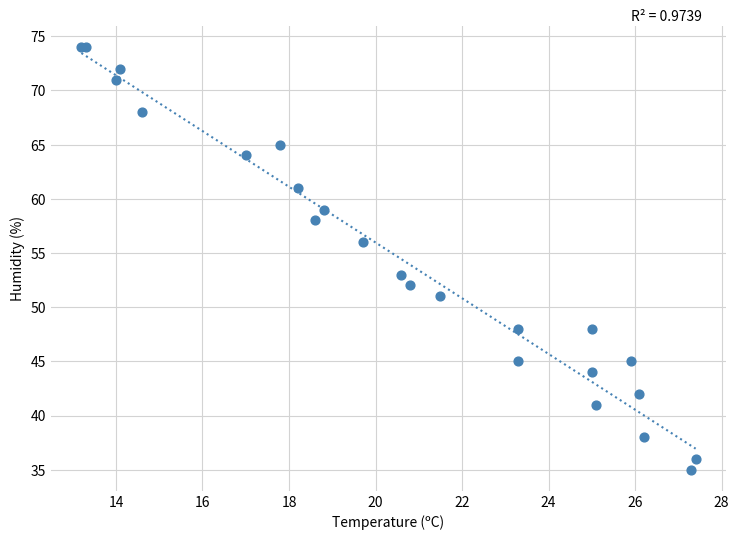

What Y value in the scatter plot is closest to 54?

53